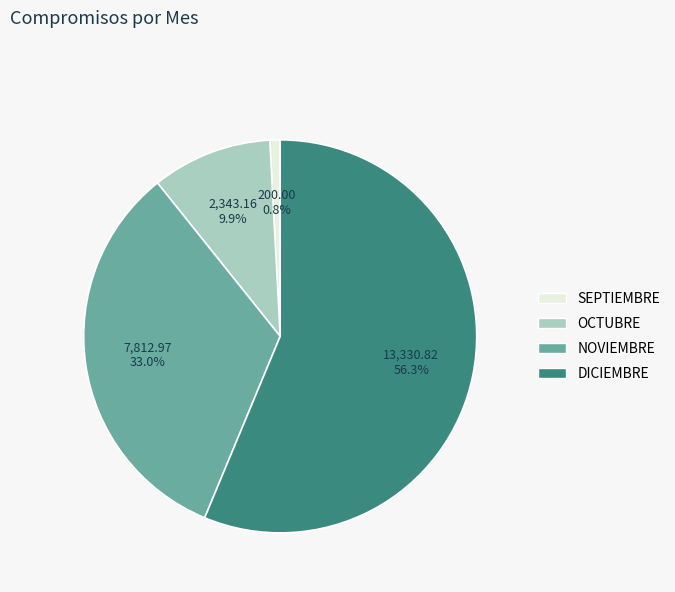

To the nearest percent, what percentage of the pie is SEPTIEMBRE?

1%